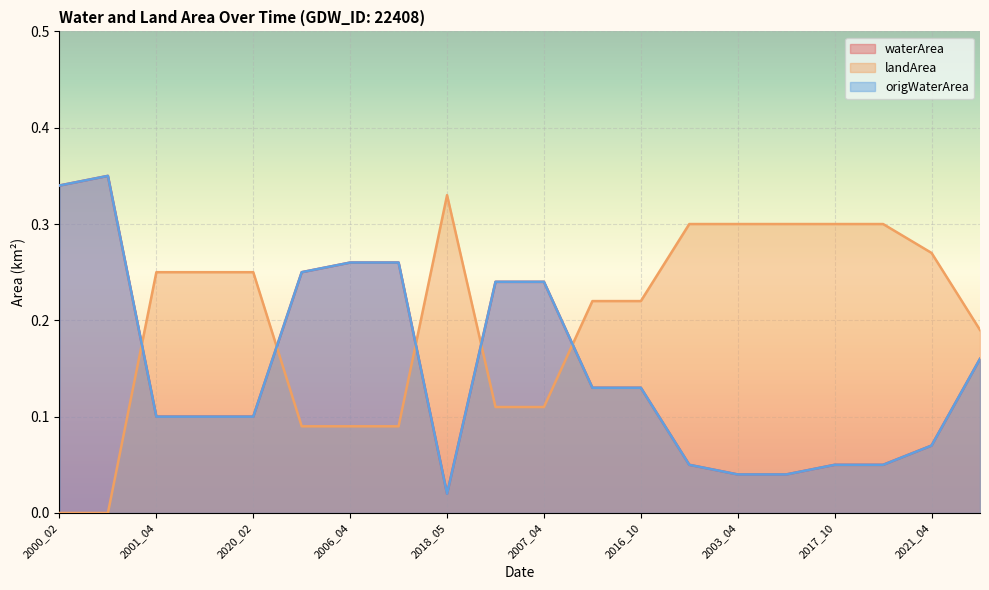

Which series has the largest total across all categories?

landArea